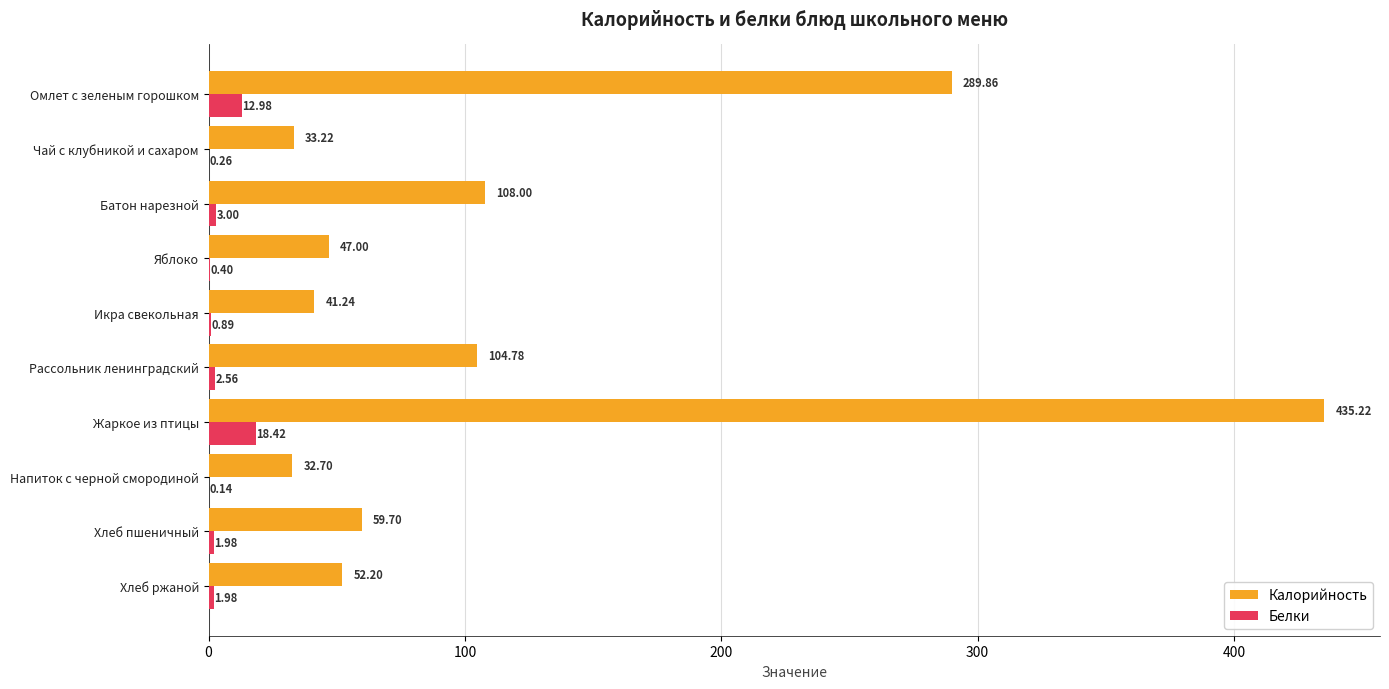

What is the sum of the Калорийность values at Хлеб пшеничный and Напиток с черной смородиной?

92.4